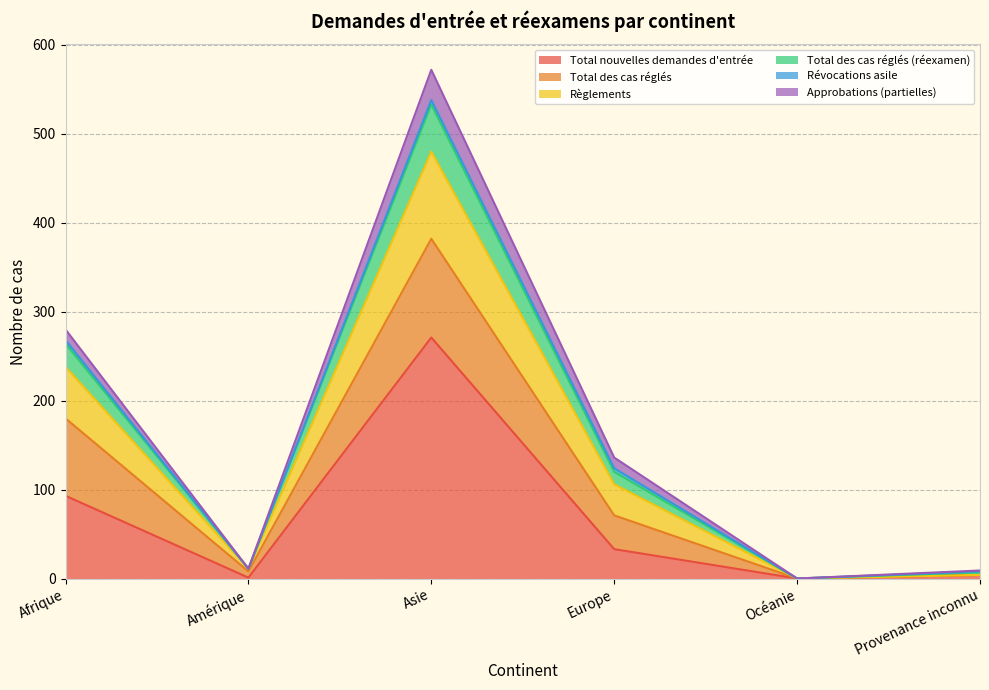

At which label does Total nouvelles demandes d'entrée reach its peak?

Asie